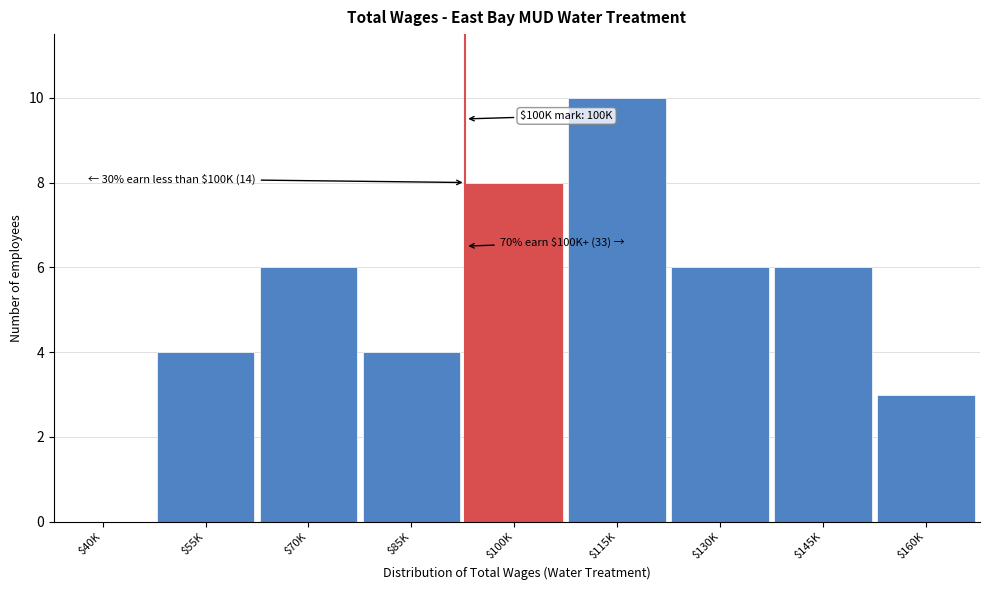

What is the sum of all values?

47